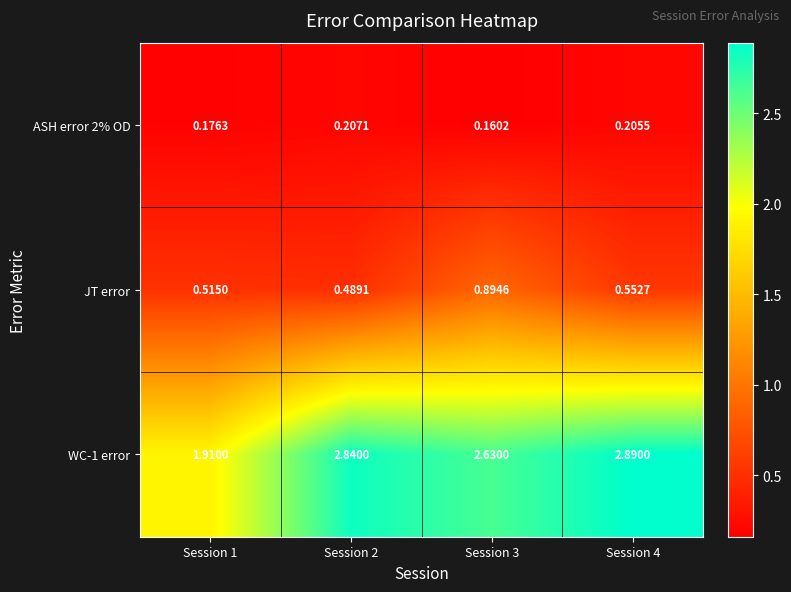

Between Session 3 and Session 4, which series saw the biggest shift?

JT error